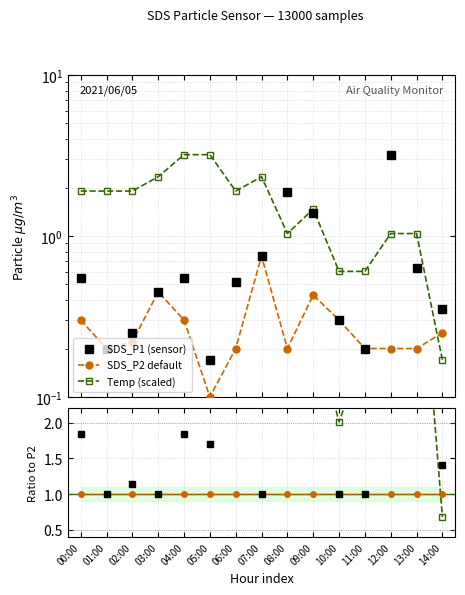

The SDS_P1 (sensor) series shows 1.5 at 12:00. True or false?

False